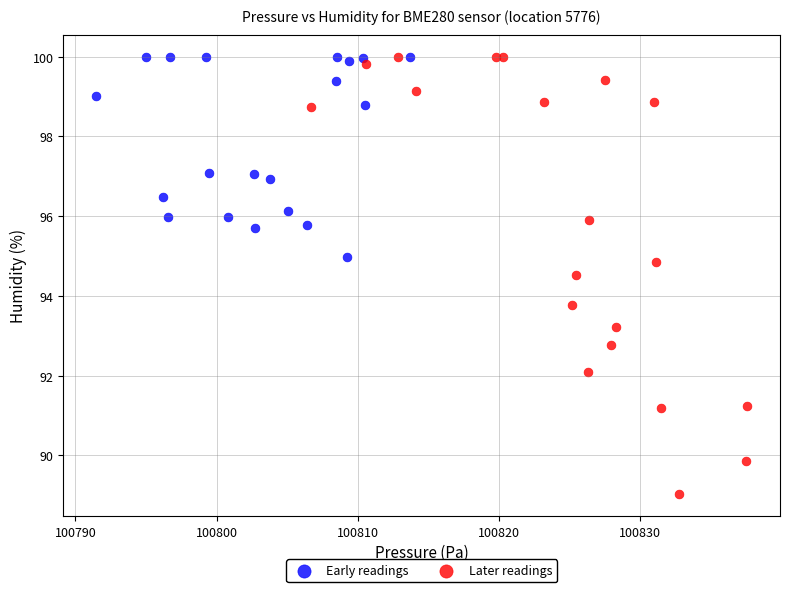

Which series has the widest spread of Y values?

Later readings